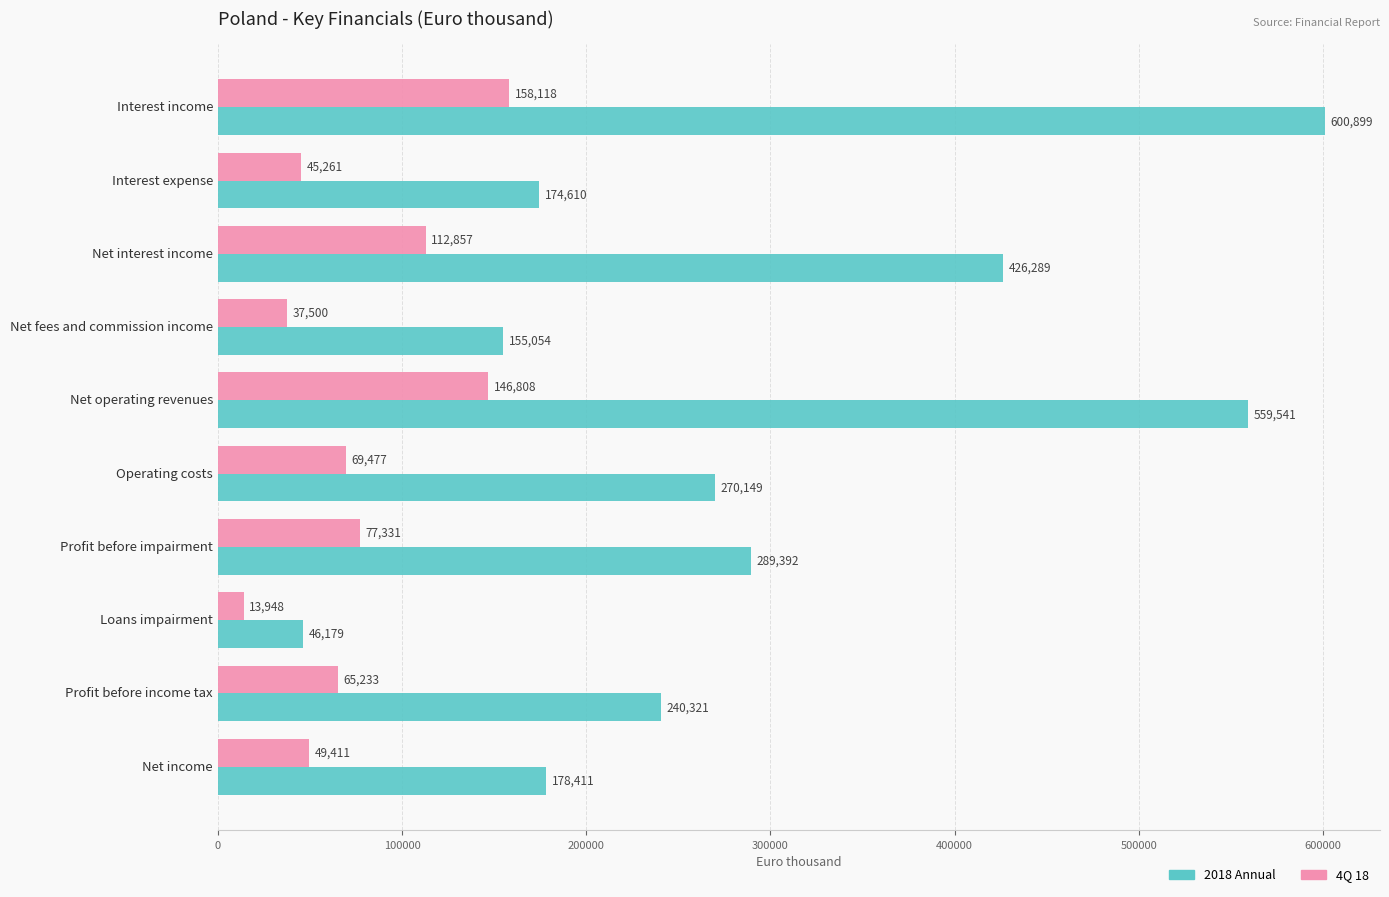

The value of 2018 Annual at Operating costs is 156001. True or false?

False